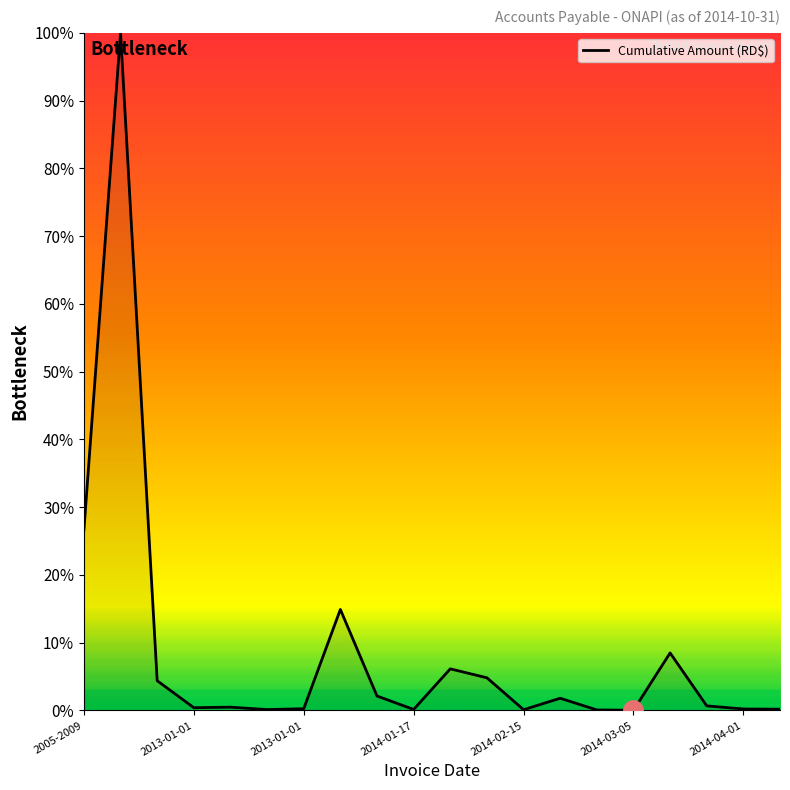

What is the greatest value displayed?

100.0